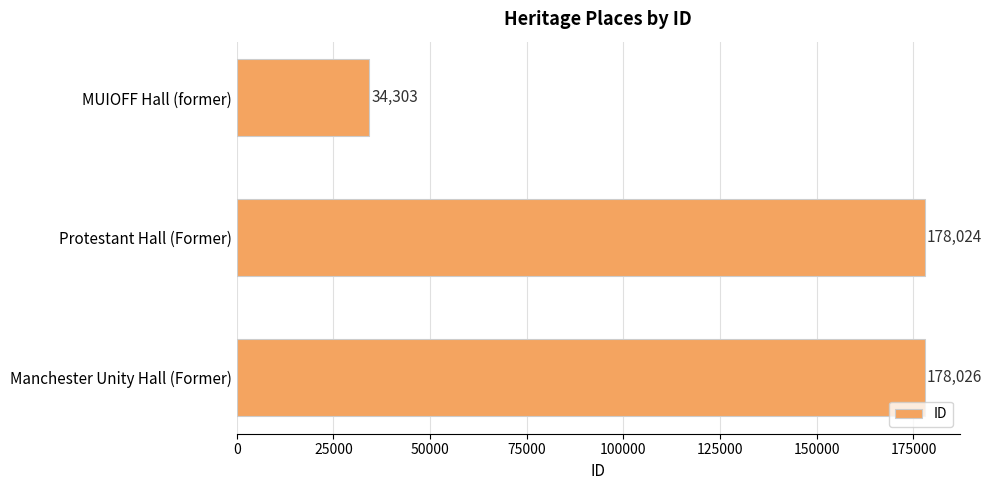

What is the smallest value displayed?

34303